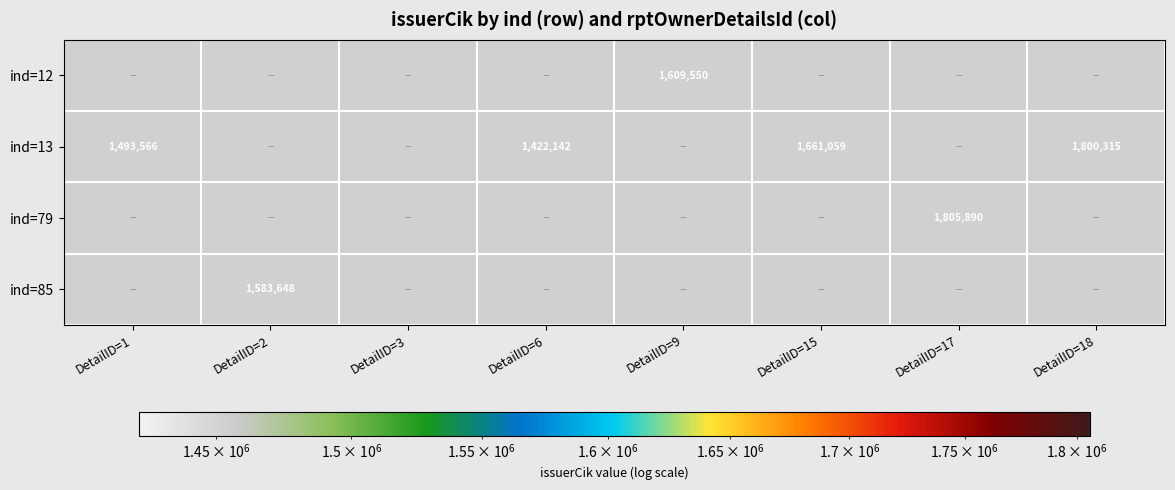

True or false: ind=13 has a value of 760560 at DetailID=18.

False